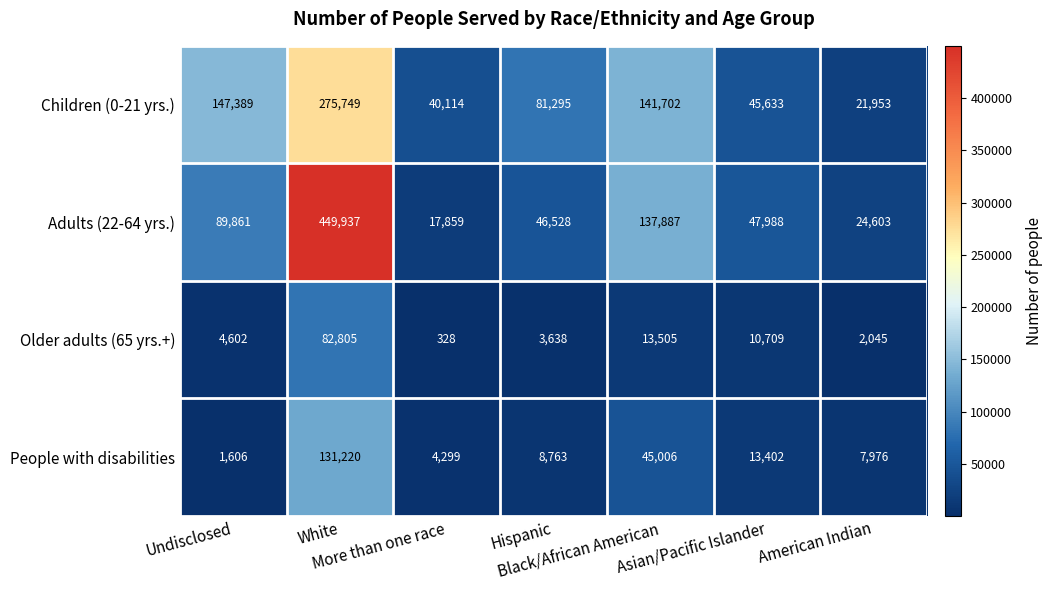

Which series has the widest spread of values?

Adults (22-64 yrs.)